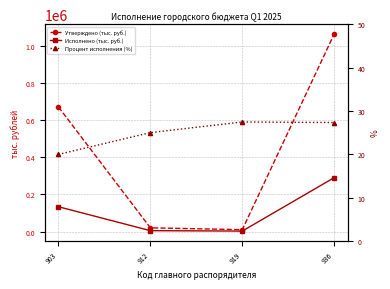

True or false: Утверждено (тыс. руб.) and Процент исполнения (%) intersect in this chart.

False